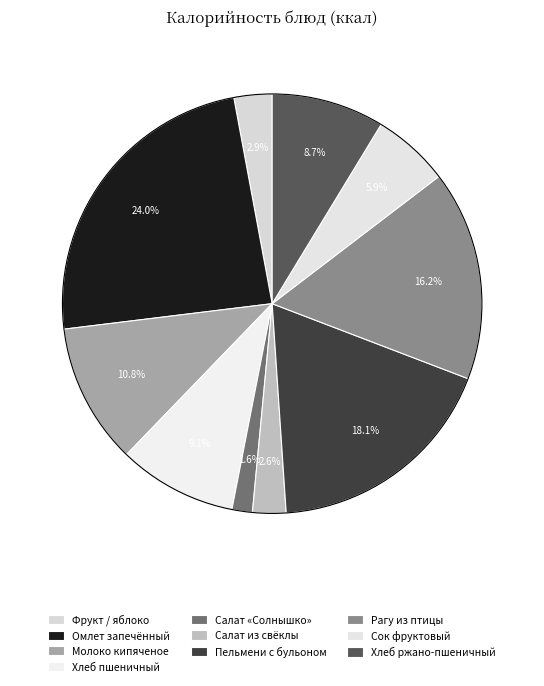

Between Салат «Солнышко» and Рагу из птицы, which is larger?

Рагу из птицы